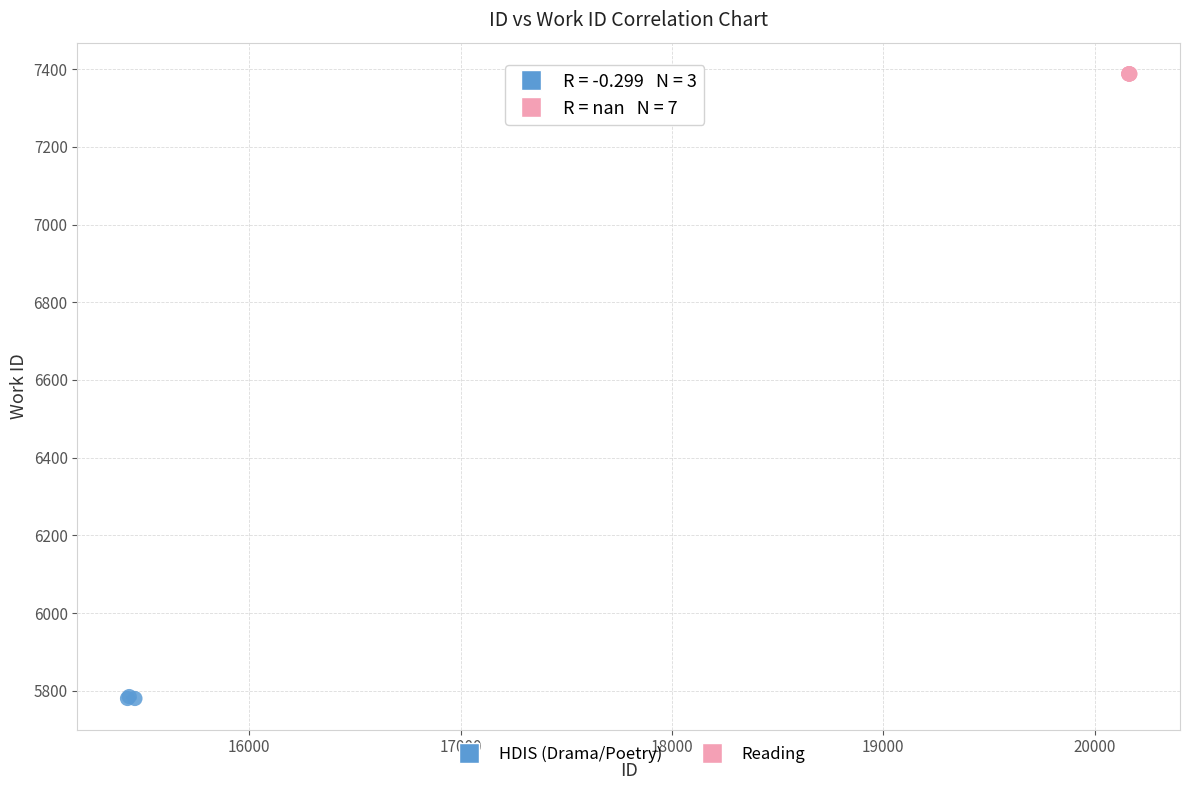

Which series contains the highest Y value?

Reading